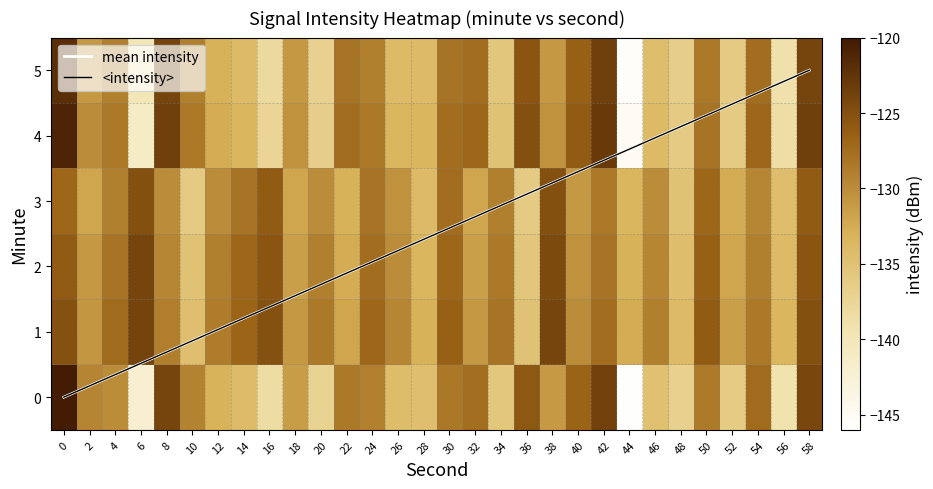

The value of 5 at 30 is -128.0. True or false?

True